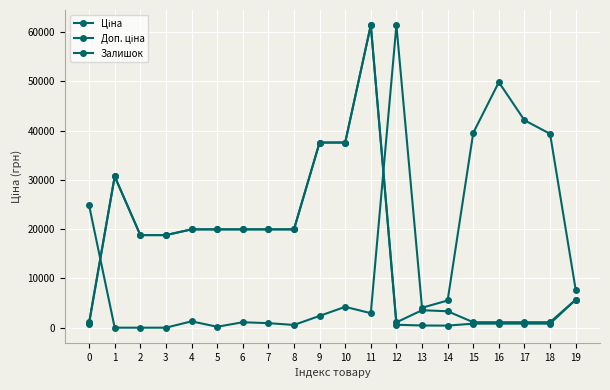

Reading left to right, extract all data points from this chart.

Ціна: 0=818.5	1=30717.1	2=18796.8	3=18796.8	4=19964.2	5=19964.2	6=19964.2	7=19964.2	8=19964.2	9=37593.6	10=37593.6	11=61434.3	12=589.9	13=443.1	14=416.6	15=818.5	16=818.5	17=818.5	18=818.5	19=5673.8
Доп. ціна: 0=1109.2	1=30717.1	2=18796.8	3=18796.8	4=19964.2	5=19964.2	6=19964.2	7=19964.2	8=19964.2	9=37593.6	10=37593.6	11=61434.3	12=1081.7	13=3545.0	14=3332.5	15=1109.2	16=1109.2	17=1109.2	18=1109.2	19=5673.8
Залишок: 0=24831.2	1=0.0	2=0.0	3=0.0	4=1287.5	5=183.9	6=1103.6	7=919.7	8=551.8	9=2391.2	10=4230.5	11=2943.0	12=61434.3	13=4046.6	14=5518.0	15=39546.0	16=49846.4	17=42121.1	18=39362.1	19=7725.3